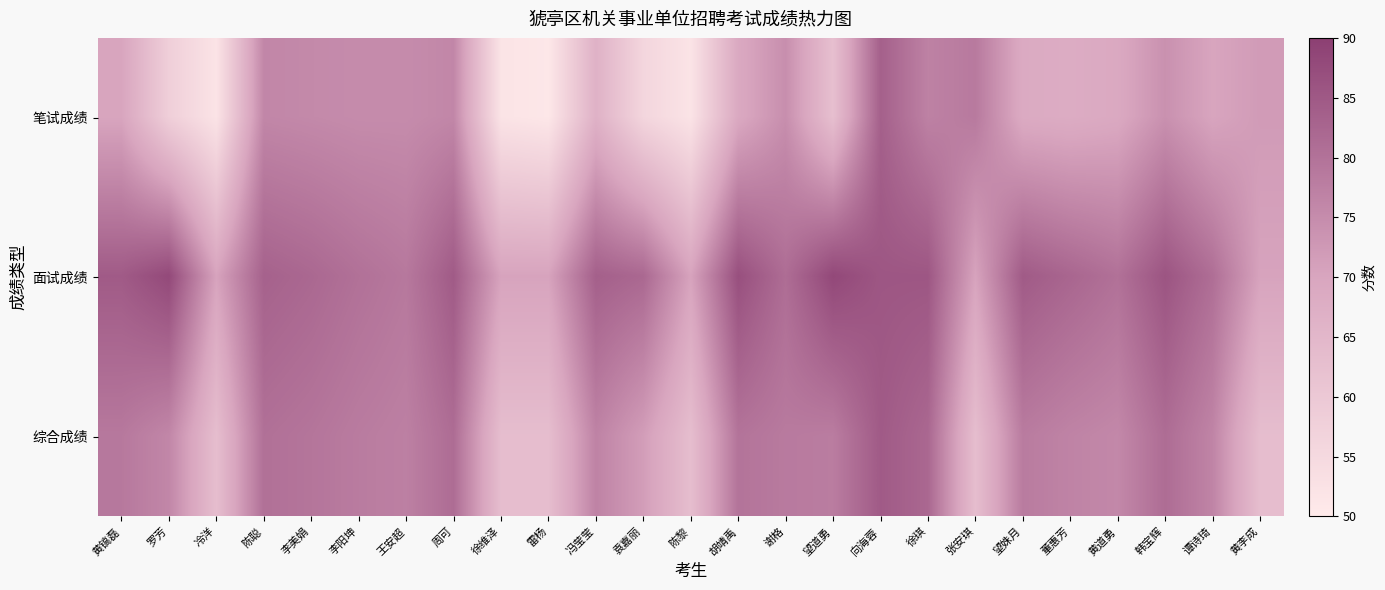

Reading right to left, what are all the values shown in this chart?

笔试成绩: 黄李成=72.0	谭诗琦=70.0	韩宝辉=74.0	黄道勇=69.0	董惠芳=68.0	望姝月=68.5	张安琪=78.5	徐琪=77.0	向海蓉=83.5	望道勇=62.5	谢格=74.5	胡靖禹=69.0	陈黎=52.0	袁嘉丽=56.0	冯莹莹=66.5	雷杨=51.0	徐维泽=52.0	周可=76.0	王安超=75.0	李阳坤=75.0	李美娟=75.5	陈聪=76.0	冷洋=52.0	罗芳=58.0	黄镐磊=70.0
面试成绩: 黄李成=70.4	谭诗琦=80.8	韩宝辉=85.8	黄道勇=80.2	董惠芳=82.4	望姝月=84.6	张安琪=70.4	徐琪=85.4	向海蓉=85.4	望道勇=88.2	谢格=81.0	胡靖禹=86.8	陈黎=70.4	袁嘉丽=82.0	冯莹莹=83.6	雷杨=70.4	徐维泽=70.4	周可=84.6	王安超=78.8	李阳坤=80.2	李美娟=82.0	陈聪=83.2	冷洋=70.4	罗芳=88.0	黄镐磊=84.6
综合成绩: 黄李成=63.0	谭诗琦=76.5	韩宝辉=81.1	黄道勇=75.7	董惠芳=76.6	望姝月=78.2	张安琪=63.0	徐琪=82.0	向海蓉=84.6	望道勇=77.9	谢格=78.4	胡靖禹=79.7	陈黎=63.0	袁嘉丽=71.6	冯莹莹=76.8	雷杨=63.0	徐维泽=63.0	周可=81.2	王安超=77.3	李阳坤=78.1	李美娟=79.4	陈聪=80.3	冷洋=63.0	罗芳=76.0	黄镐磊=78.8